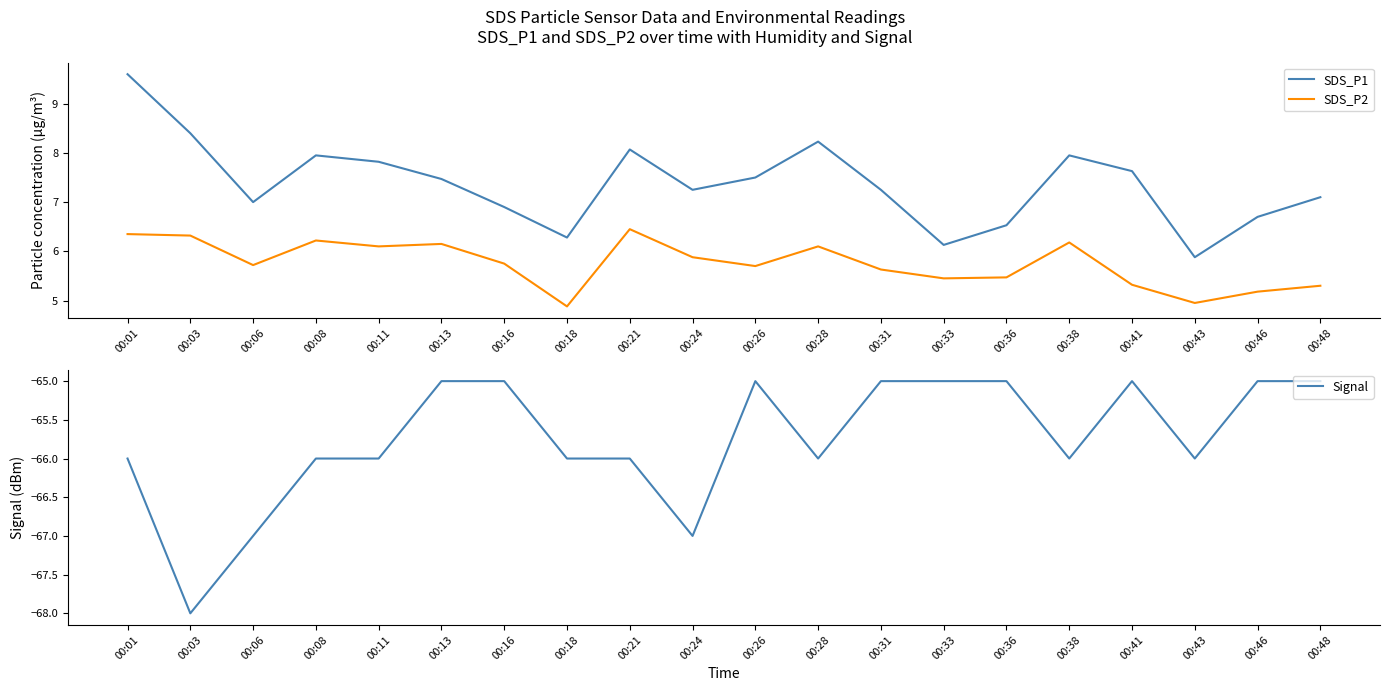

Where is the first local minimum for SDS_P1?

00:06